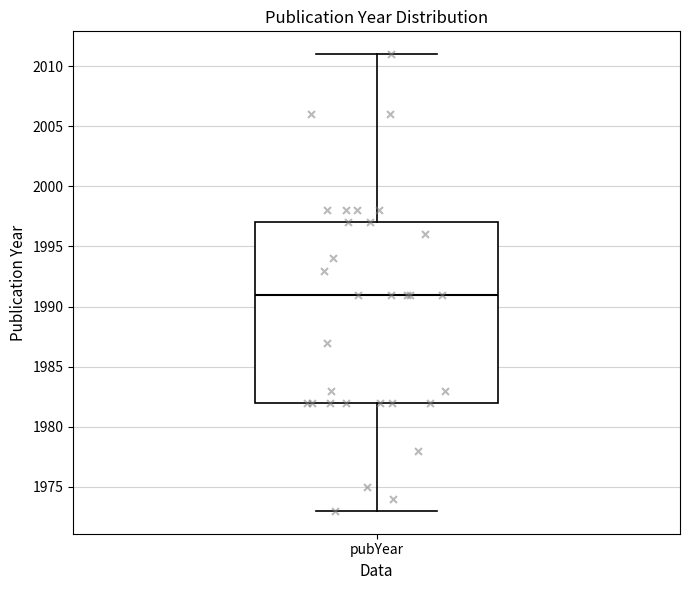

Read this box plot against the y-axis: the position of the median line, the range covered by the box, and the ends of both whiskers. The values are not printed on the chart, so give them approximately, as read against the axis.

median 1991, box 1982 to 1997, whiskers 1973 to 2011